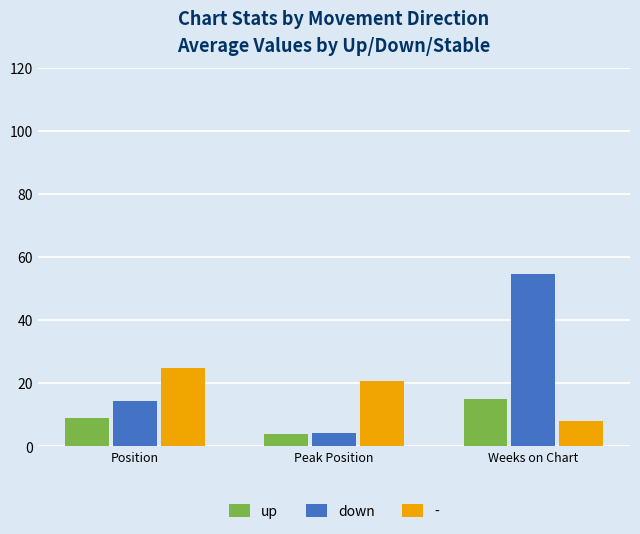

What is the sum of all down values?

73.5